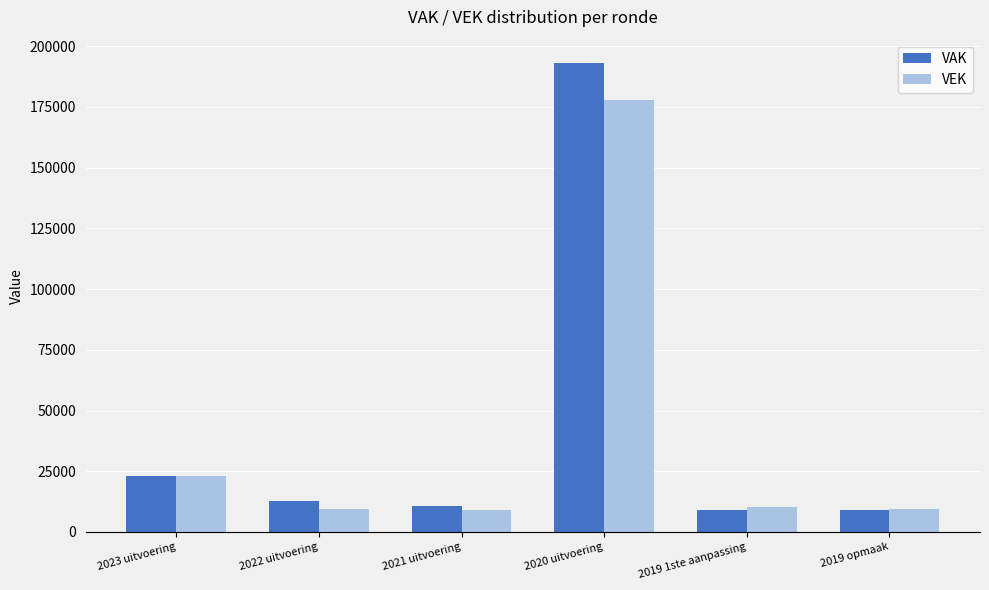

What is the difference between the highest and lowest values at 2019 opmaak?

500